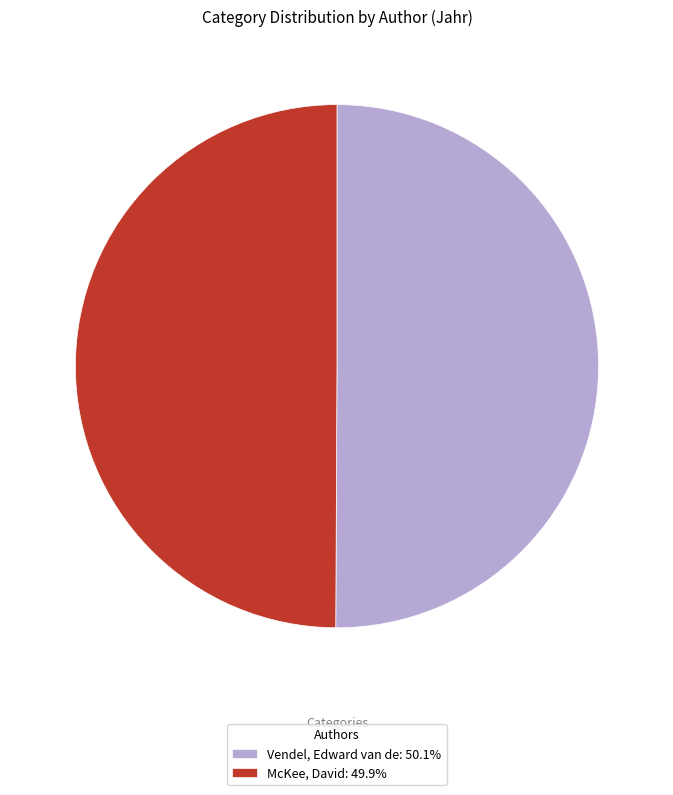

Combined, do Vendel, Edward van de: 50.1% and McKee, David: 49.9% account for over 50%?

Yes